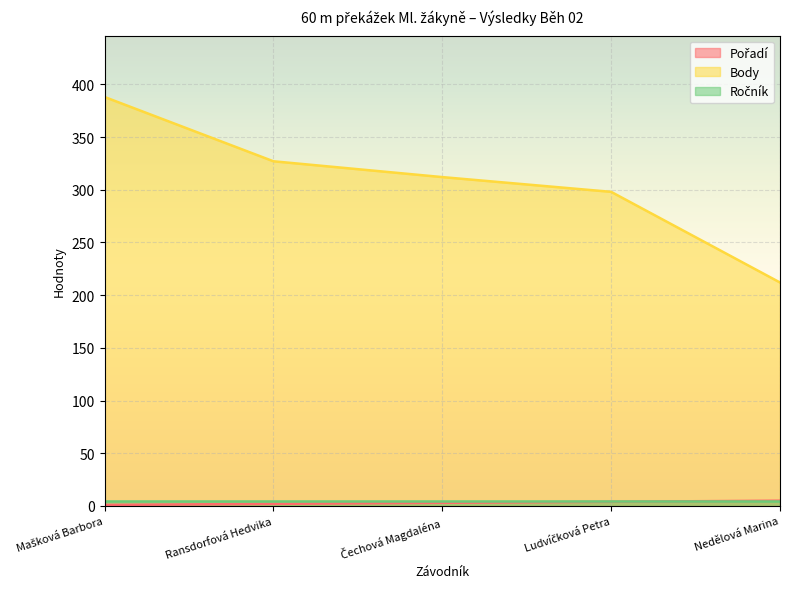

What is the difference between the maximum and minimum values in the Body series?

176